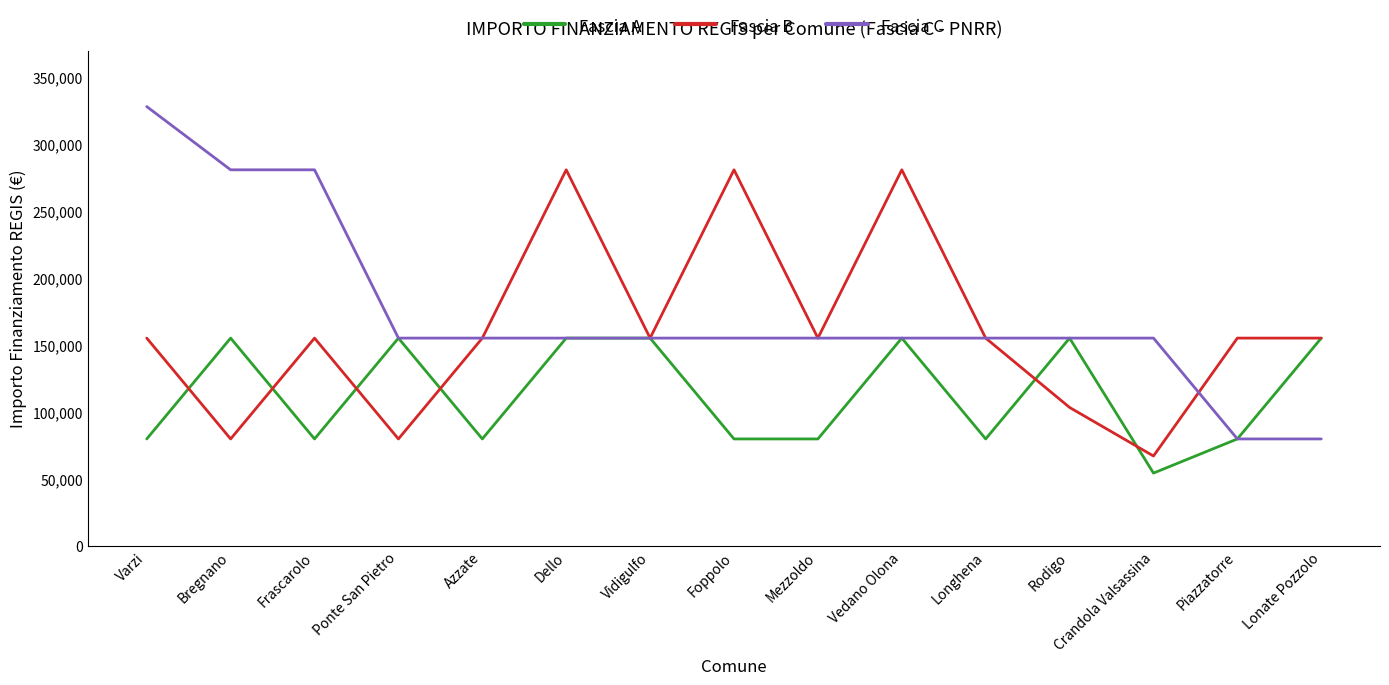

Is it true that Fascia A equals 14518 at Crandola Valsassina?

False